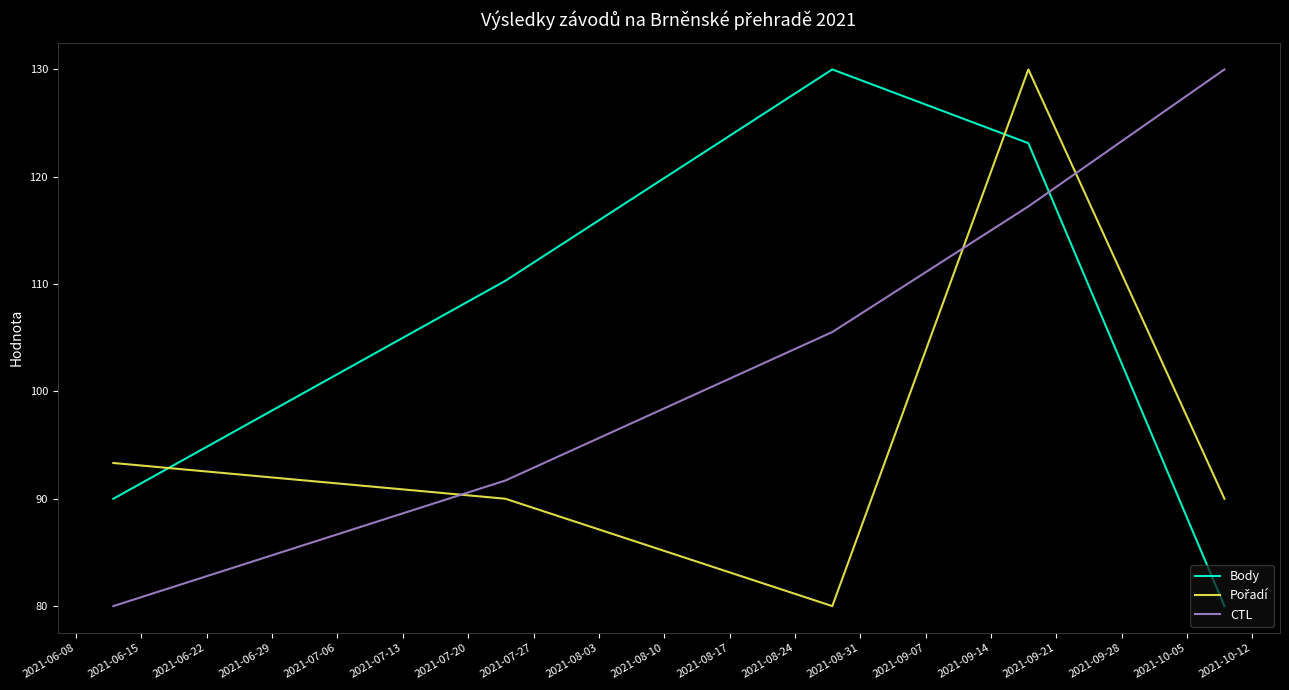

How many times do CTL and Body cross each other?

1